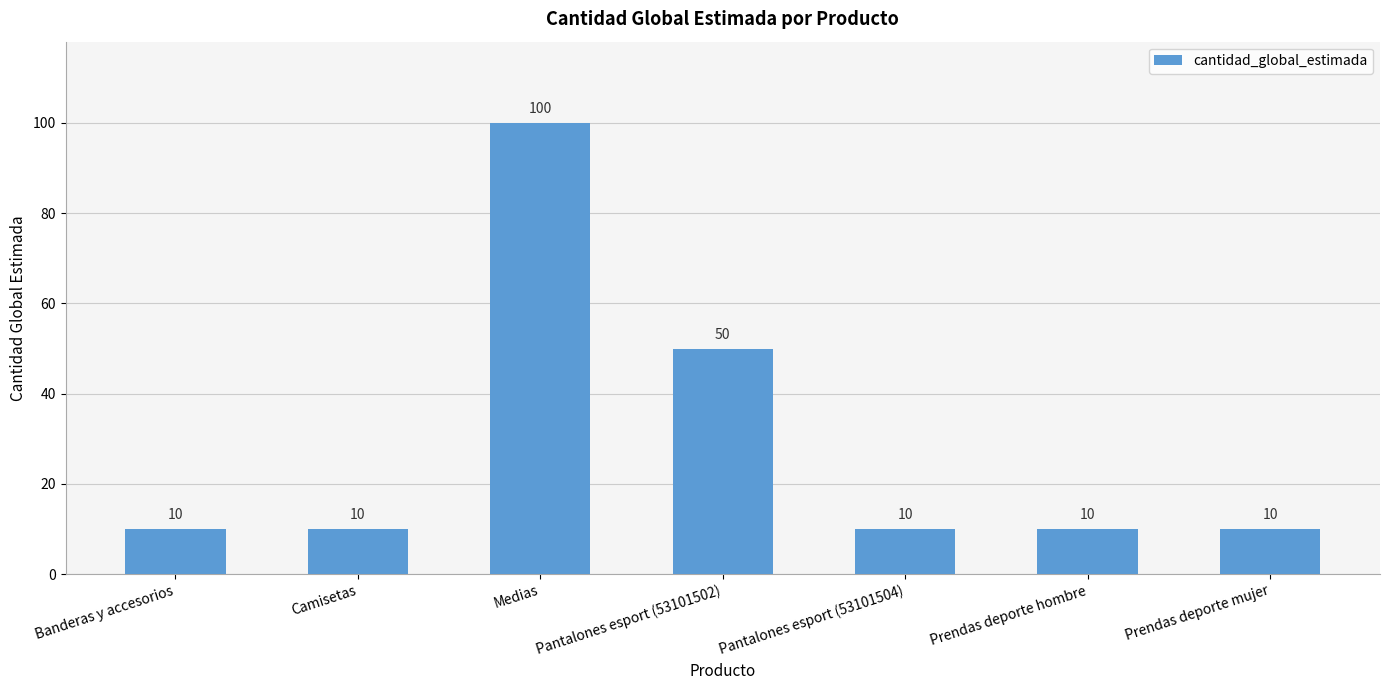

Are the bars horizontal?

No